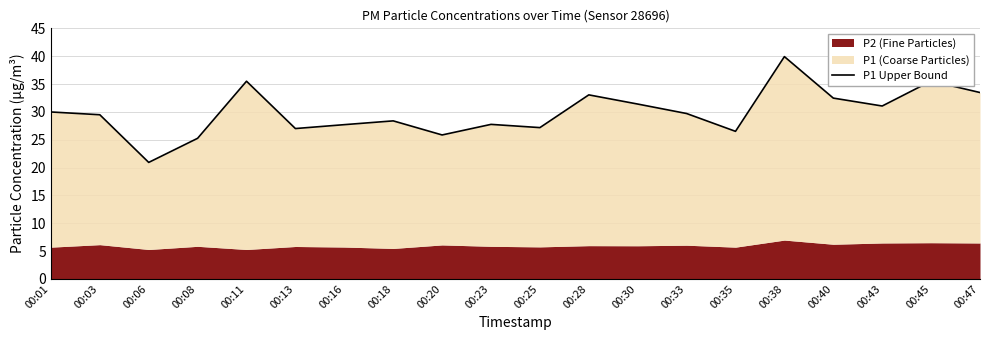

List the labels in order of value, smallest first.

00:06, 00:08, 00:20, 00:35, 00:13, 00:25, 00:16, 00:23, 00:18, 00:03, 00:33, 00:01, 00:43, 00:30, 00:40, 00:28, 00:47, 00:11, 00:45, 00:38